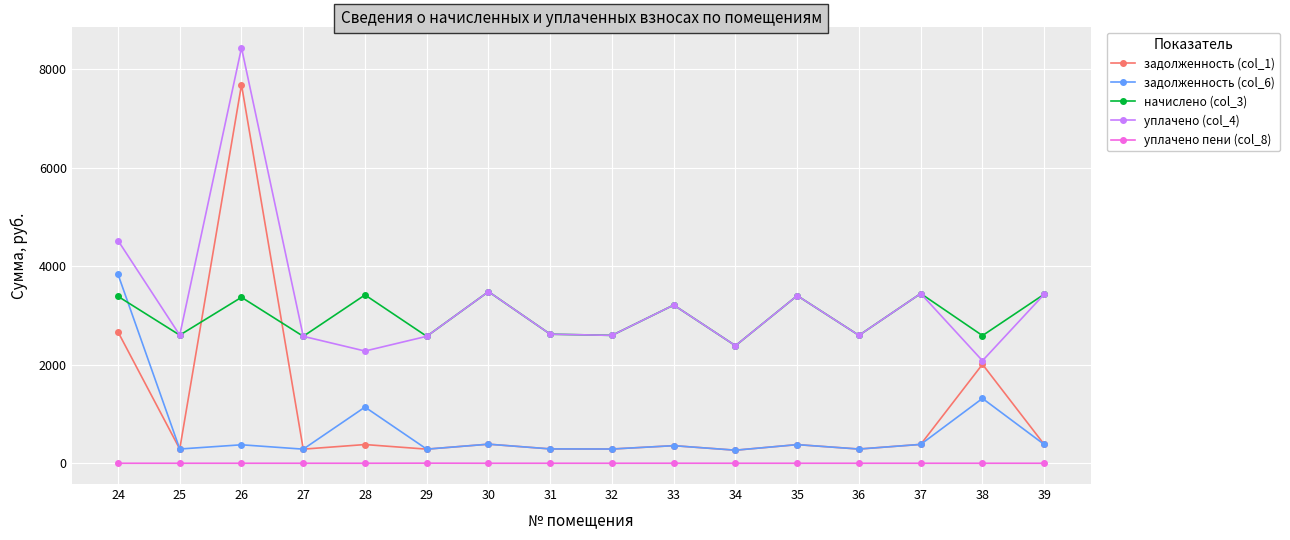

How many data points in задолженность (col_6) are less than 374?

8